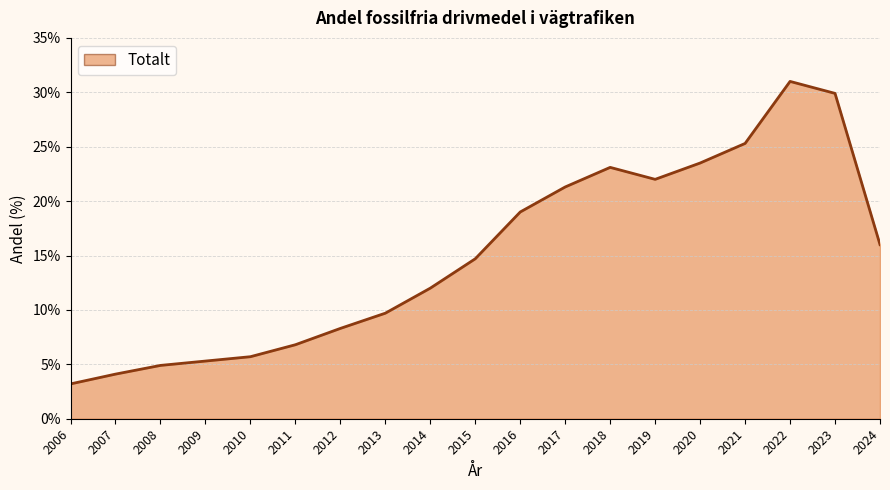

Reading left to right, what are all the values shown in this chart?

3.2	4.1	4.9	5.3	5.7	6.8	8.3	9.7	12.0	14.7	19.0	21.3	23.1	22.0	23.5	25.3	31.0	29.9	16.0